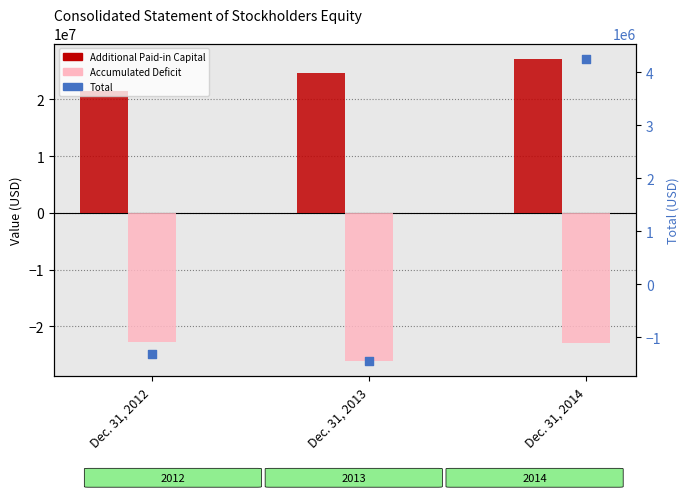

At which category is the sum across all series the highest?

Dec. 31, 2014